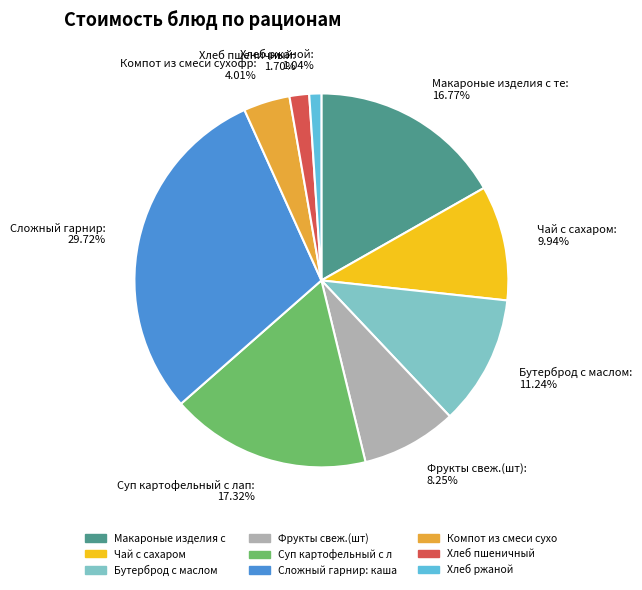

Count the number of slices in the pie.

9